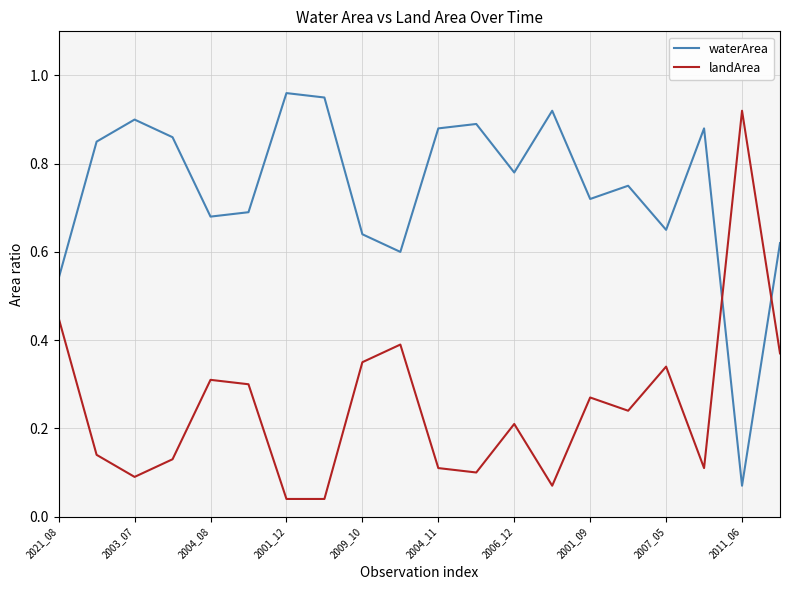

Rank the series by their average value, from highest to lowest.

waterArea, landArea